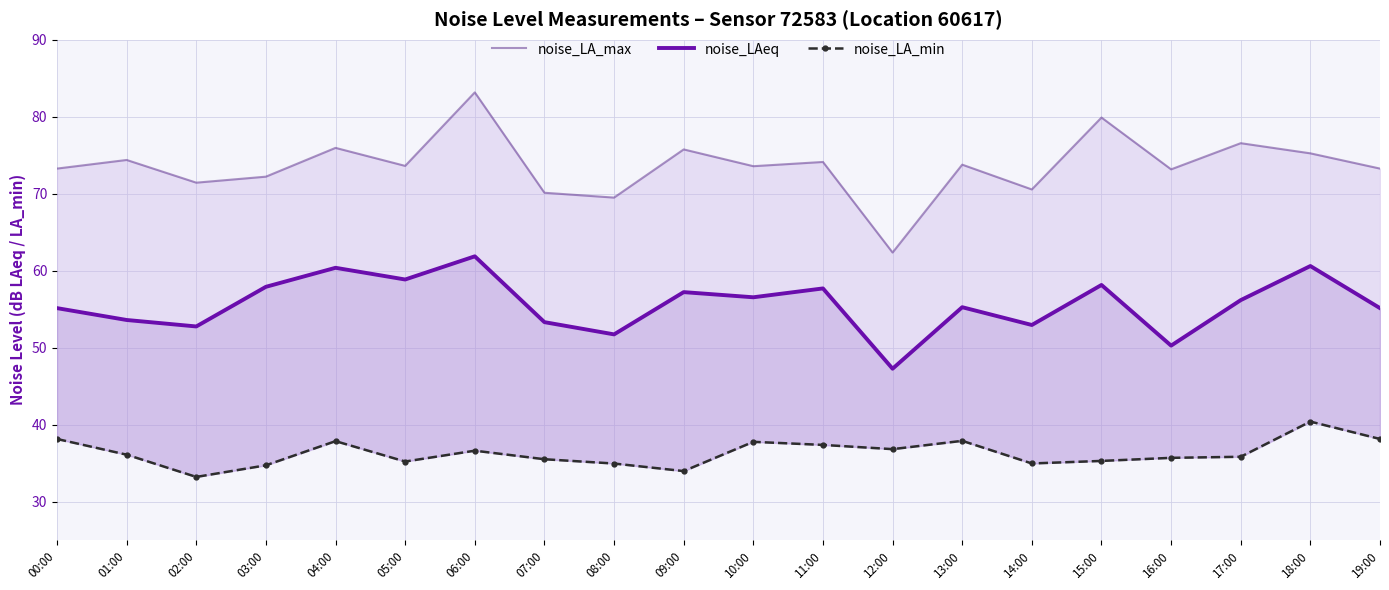

Which series has the largest total across all categories?

noise_LA_max